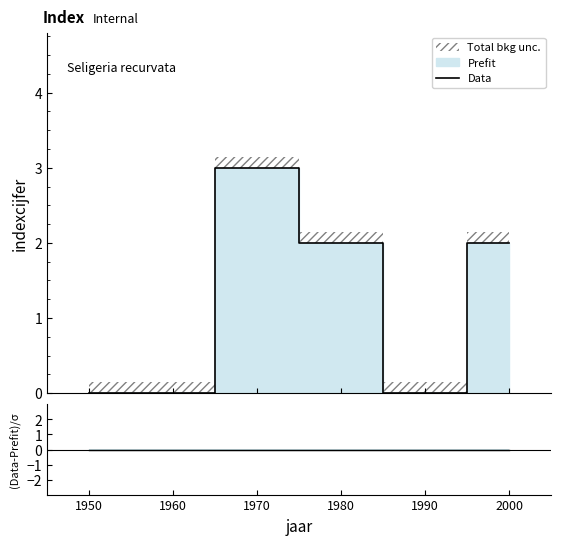

What is the difference between the highest and lowest values at 1980?

2